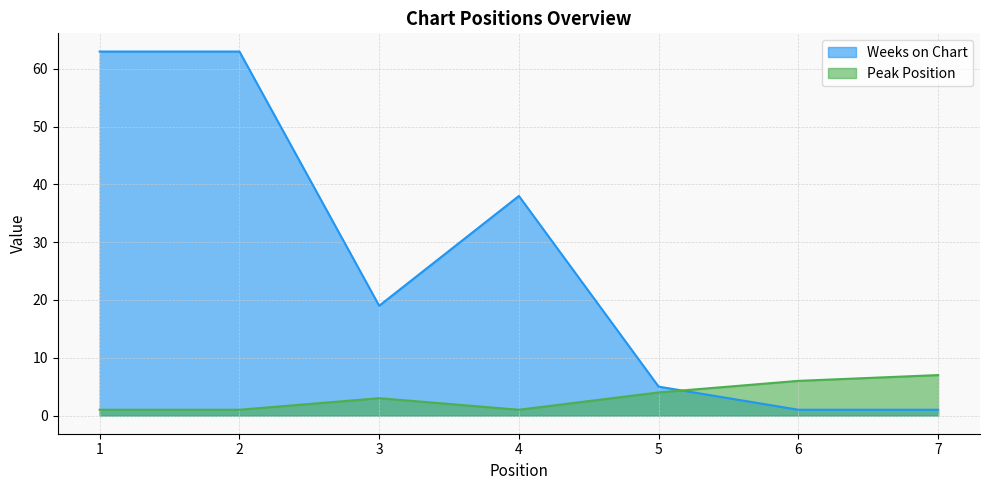

At how many categories does at least one series exceed 42?

2